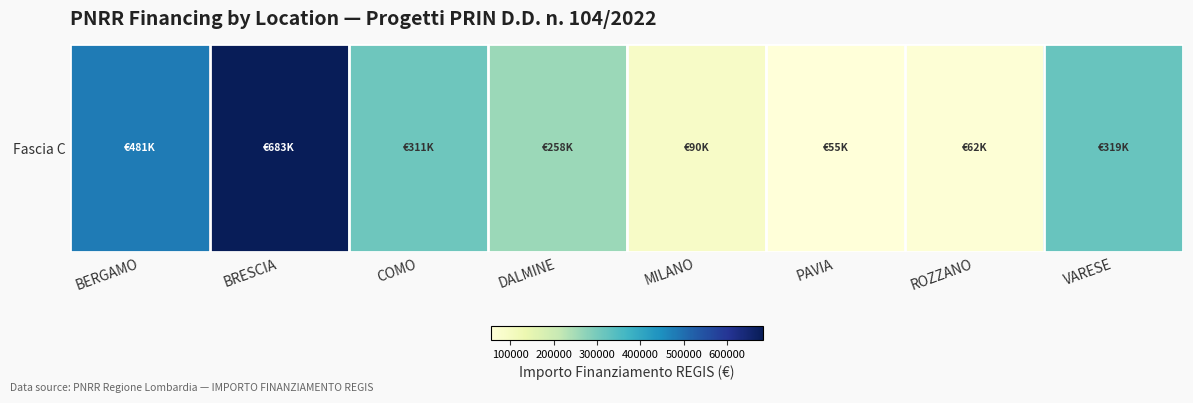

Is it true that the value at VARESE is 210059.9?

False